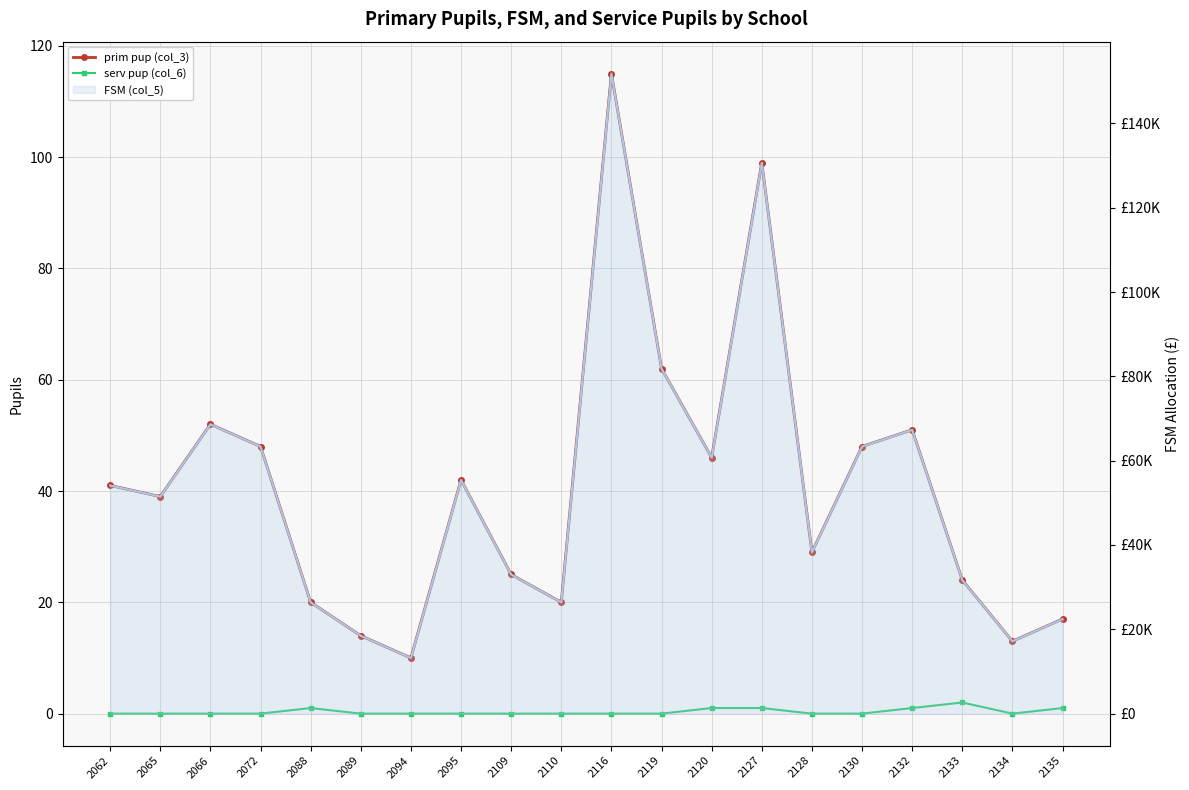

What are all the series names shown in the legend?

prim pup (col_3), serv pup (col_6), FSM (col_5)